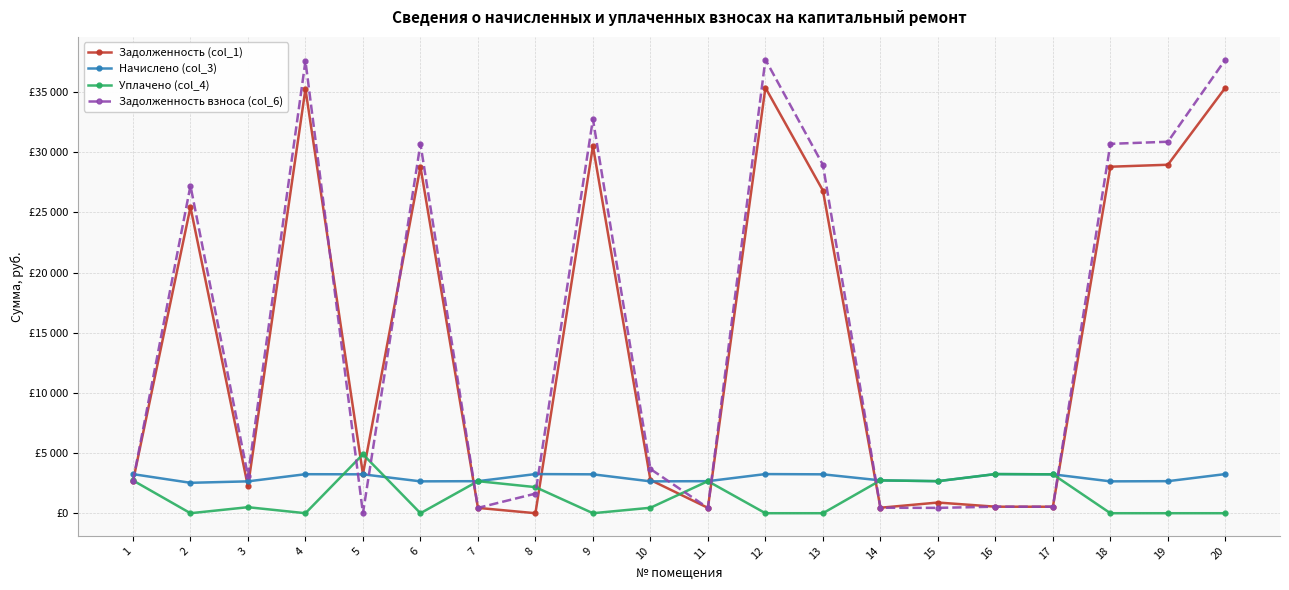

Where do Задолженность взноса (col_6) and Задолженность (col_1) first cross each other?

4 and 5